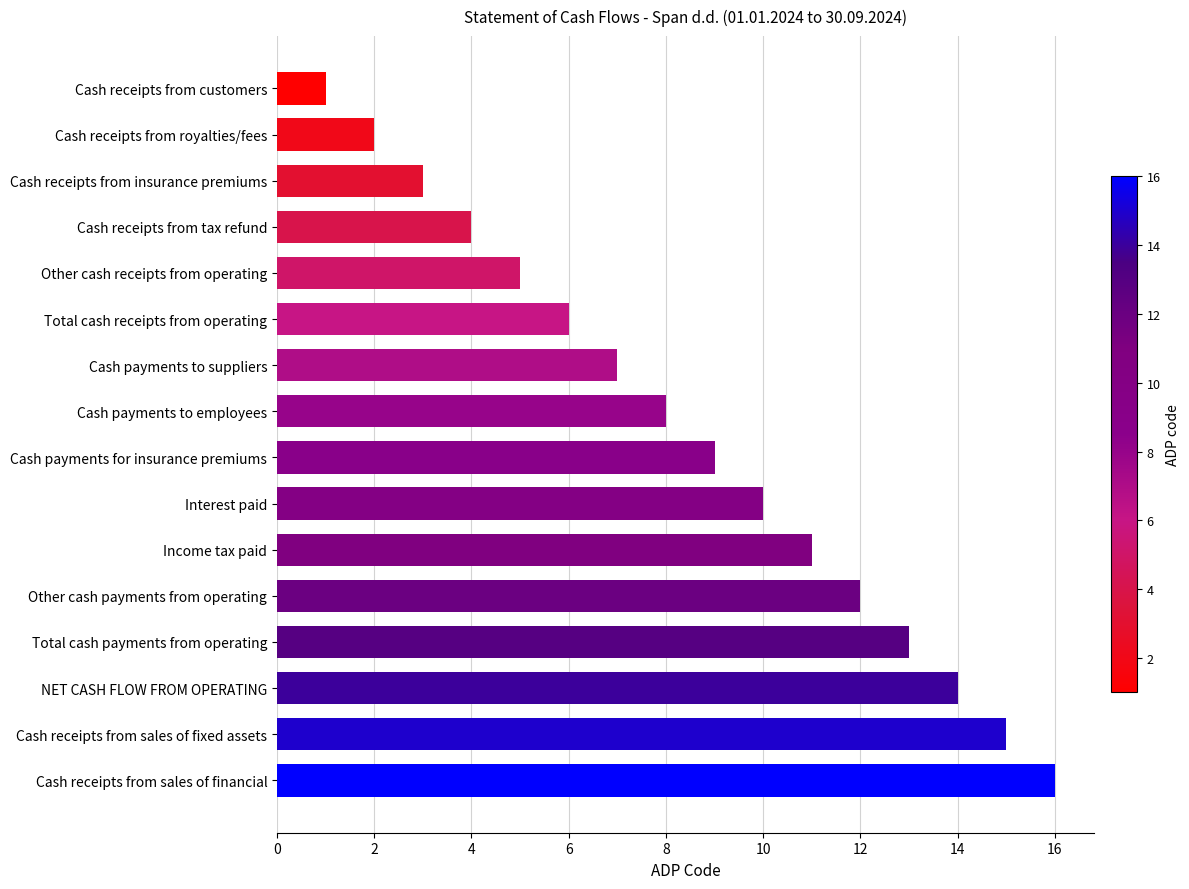

Which has a higher value, Cash receipts from insurance premiums or Cash receipts from sales of financial?

Cash receipts from sales of financial